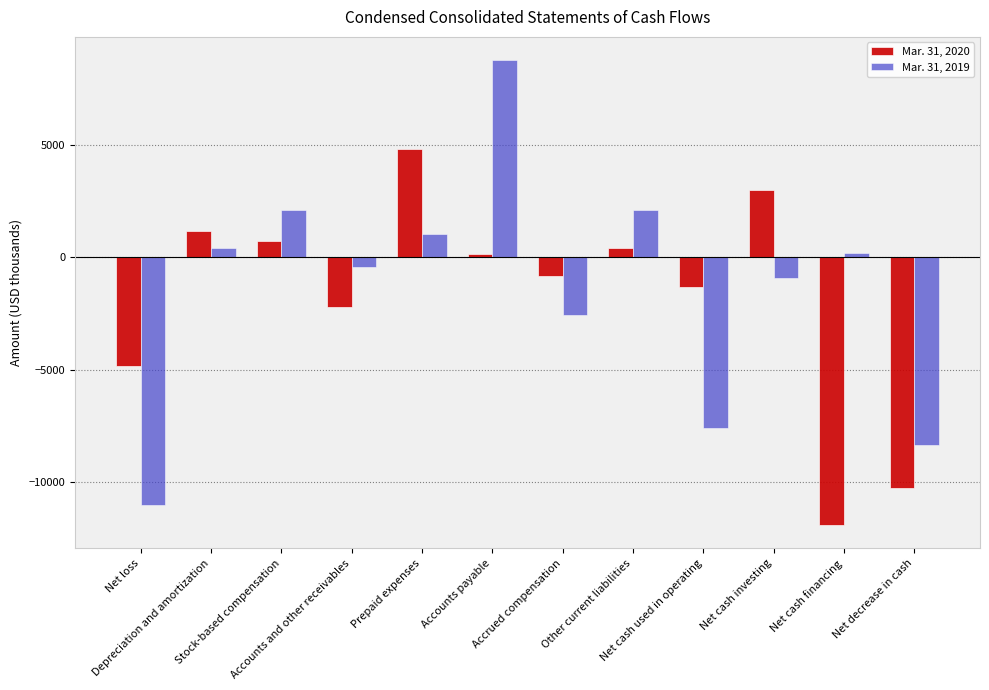

Is it true that Mar. 31, 2020 equals -2202 at Accounts and other receivables?

True